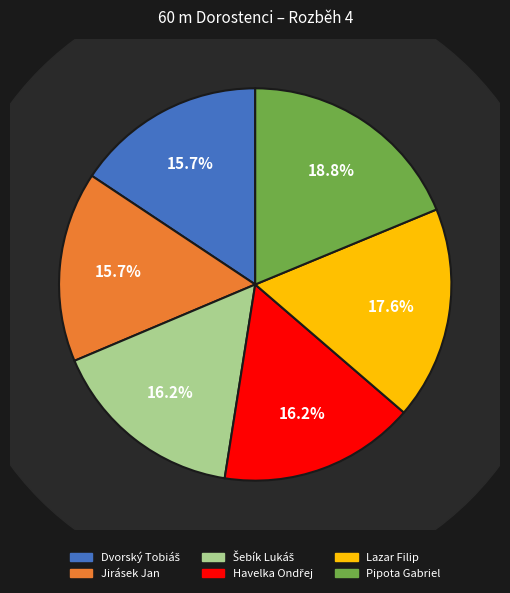

To the nearest percent, what is the average slice percentage?

17%